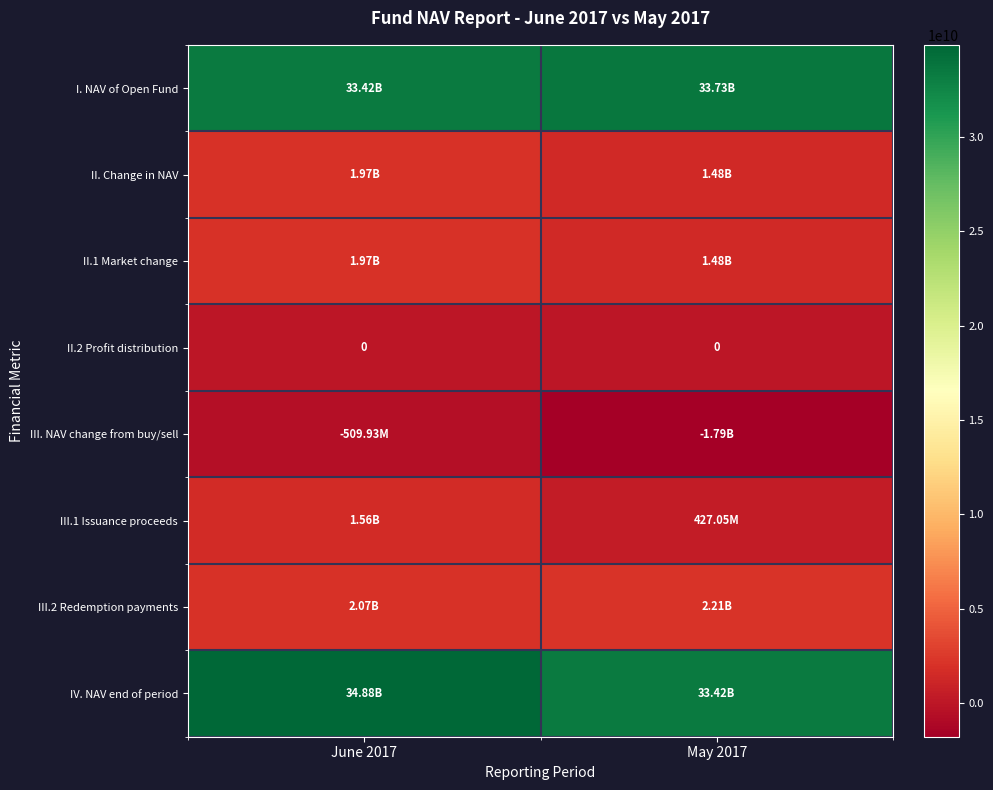

What is the highest value of the III. NAV change from buy/sell series?

-509932962